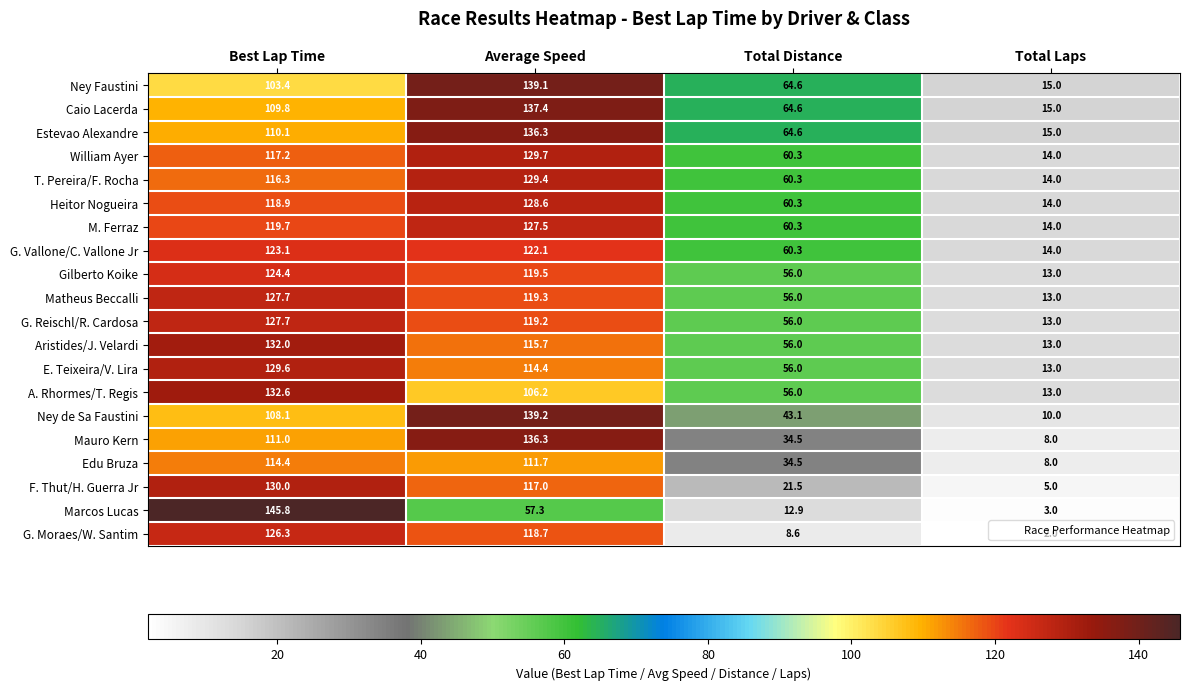

What is the sum of the Ney Faustini values at Total Laps and Total Distance?

79.6